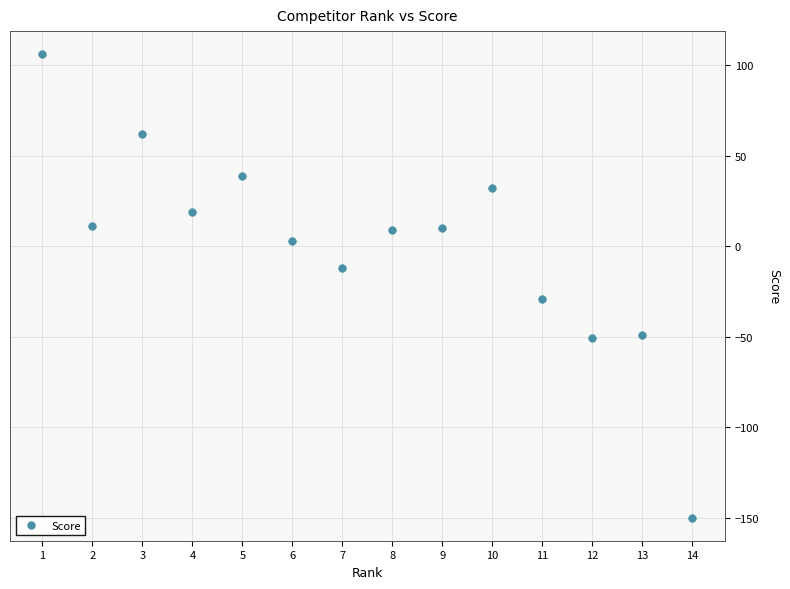

What is the range of Y values (max minus min)?

256